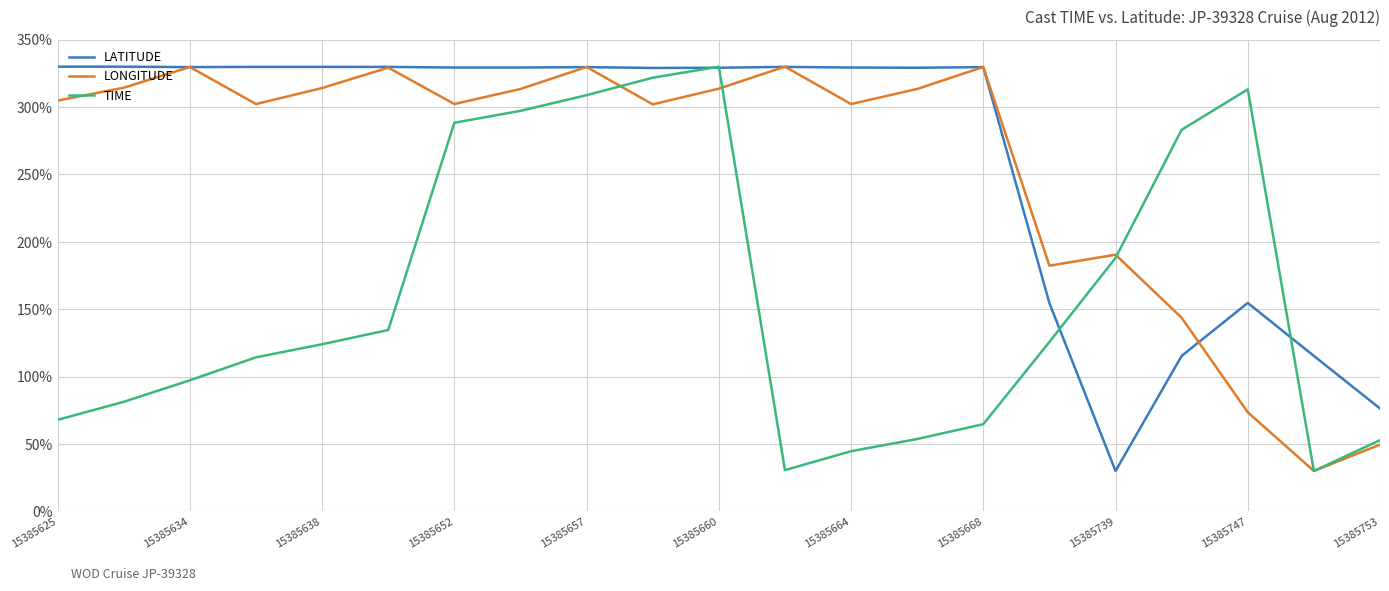

How many categories are shown in the chart?

21